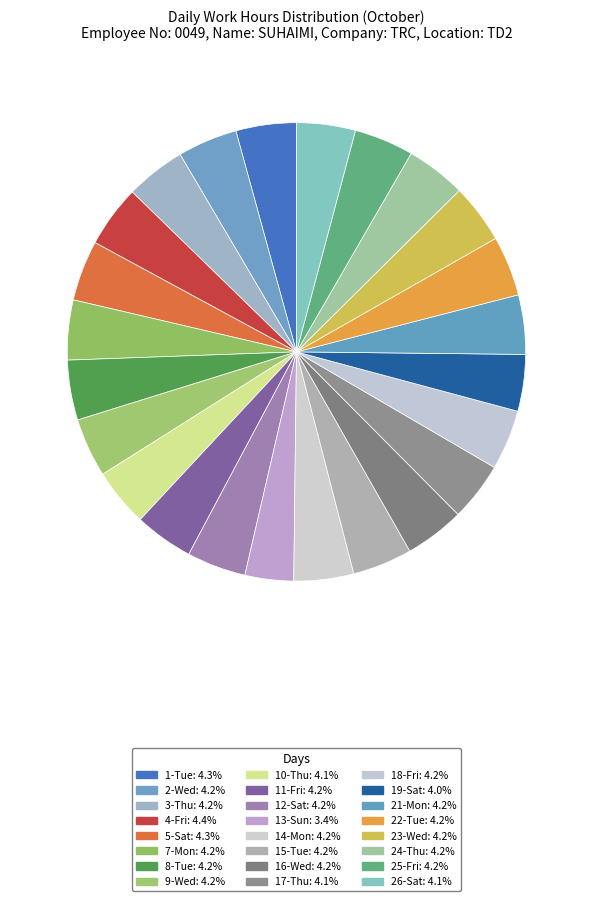

Which category has the smallest portion of the pie?

13-Sun